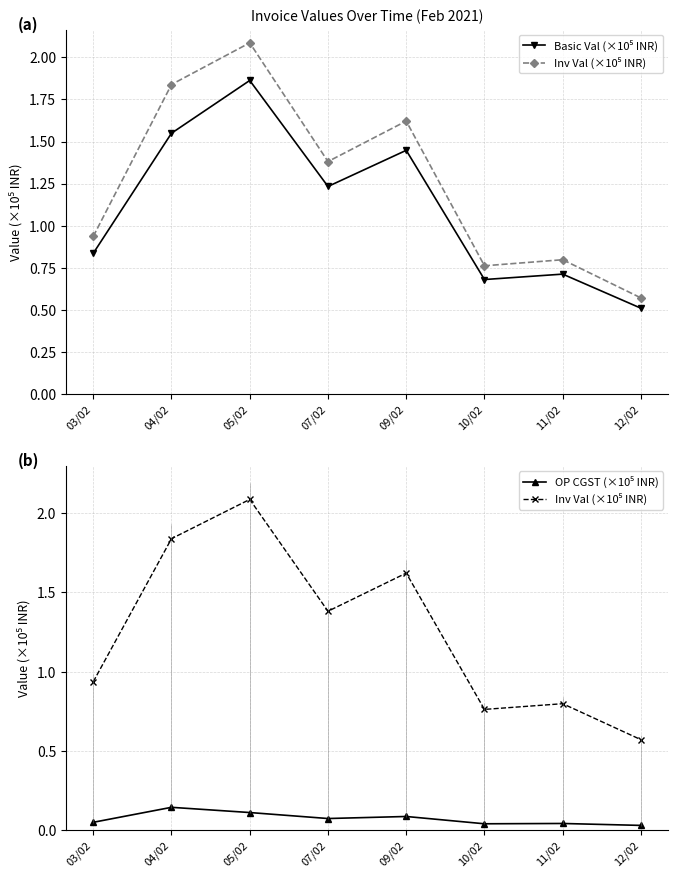

In OP CGST (×10⁵ INR), how many points are higher than both neighbors (excluding endpoints)?

3